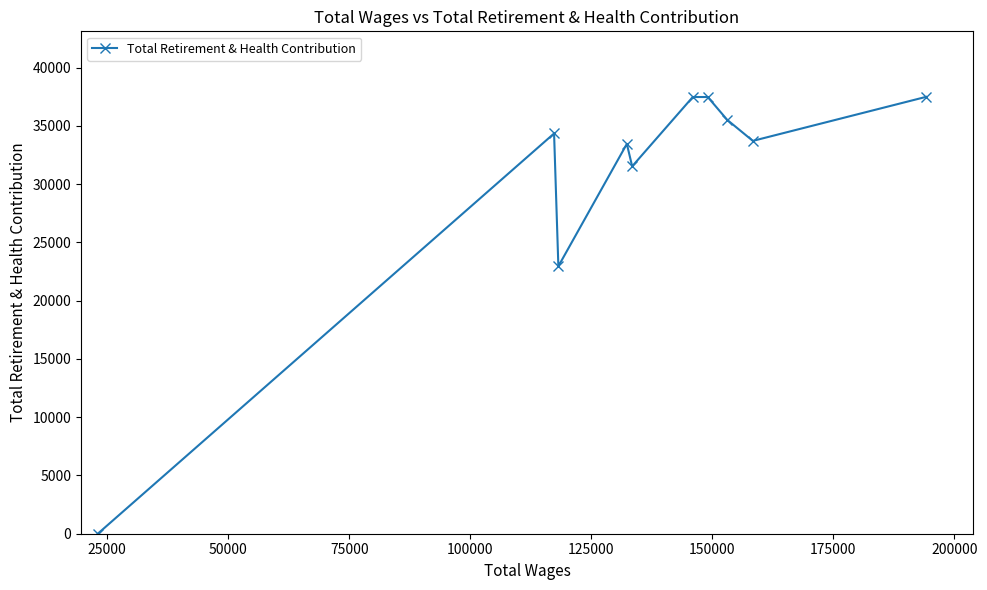

What is the average value?

30403